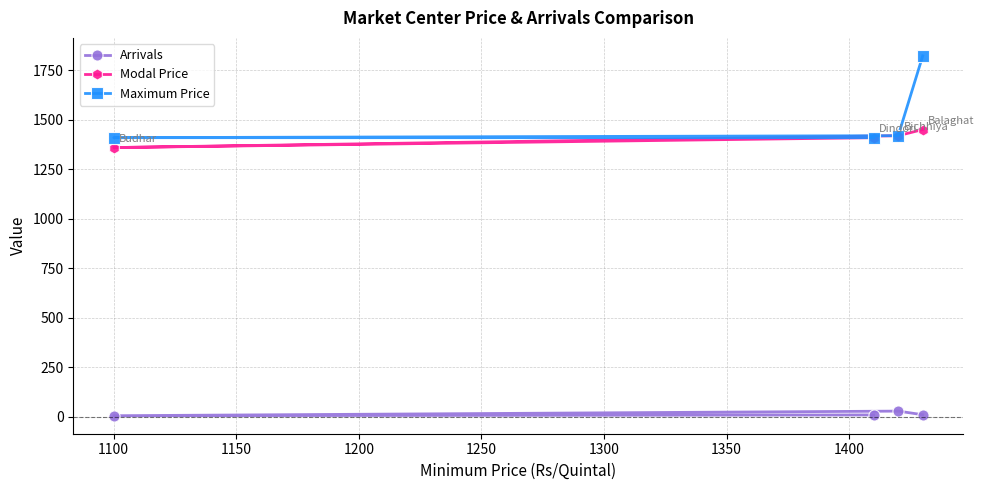

What are all the series names shown in the legend?

Arrivals, Modal Price, Maximum Price